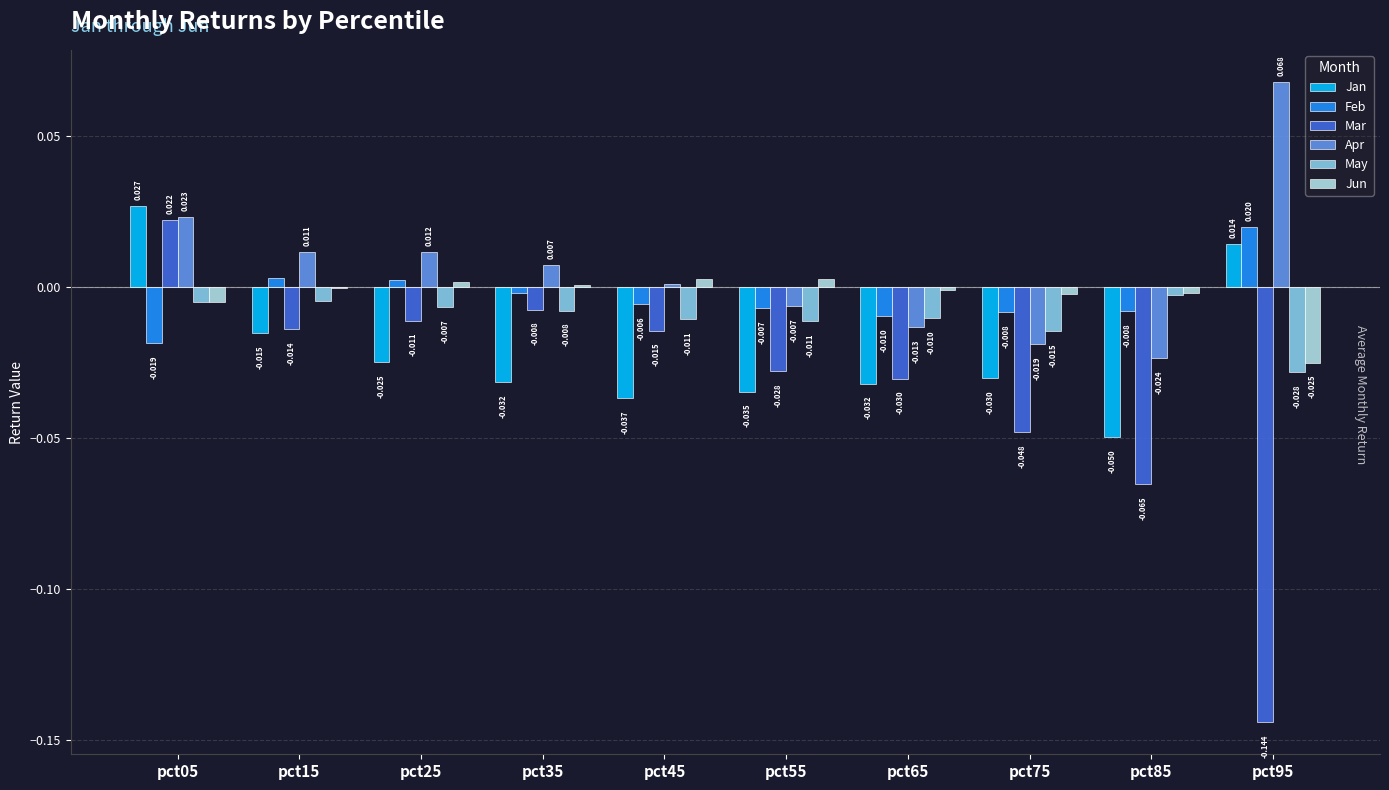

Which series has the largest range (max minus min)?

Mar